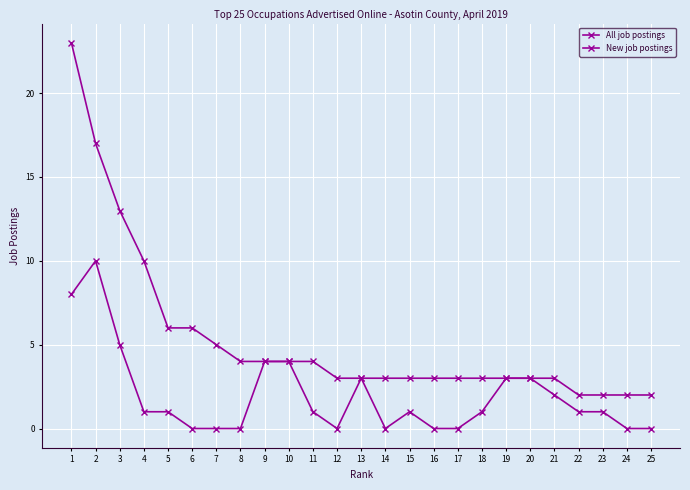

How many distinct data groups are displayed?

2